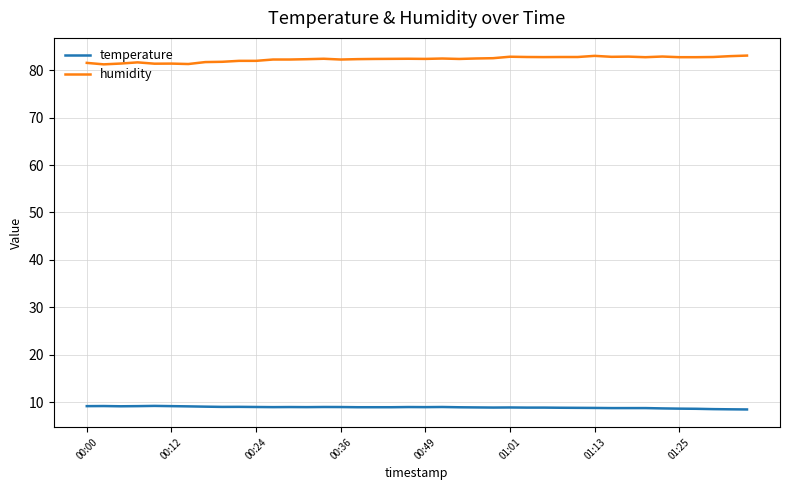

List the series in order of their overall mean, lowest first.

temperature, humidity